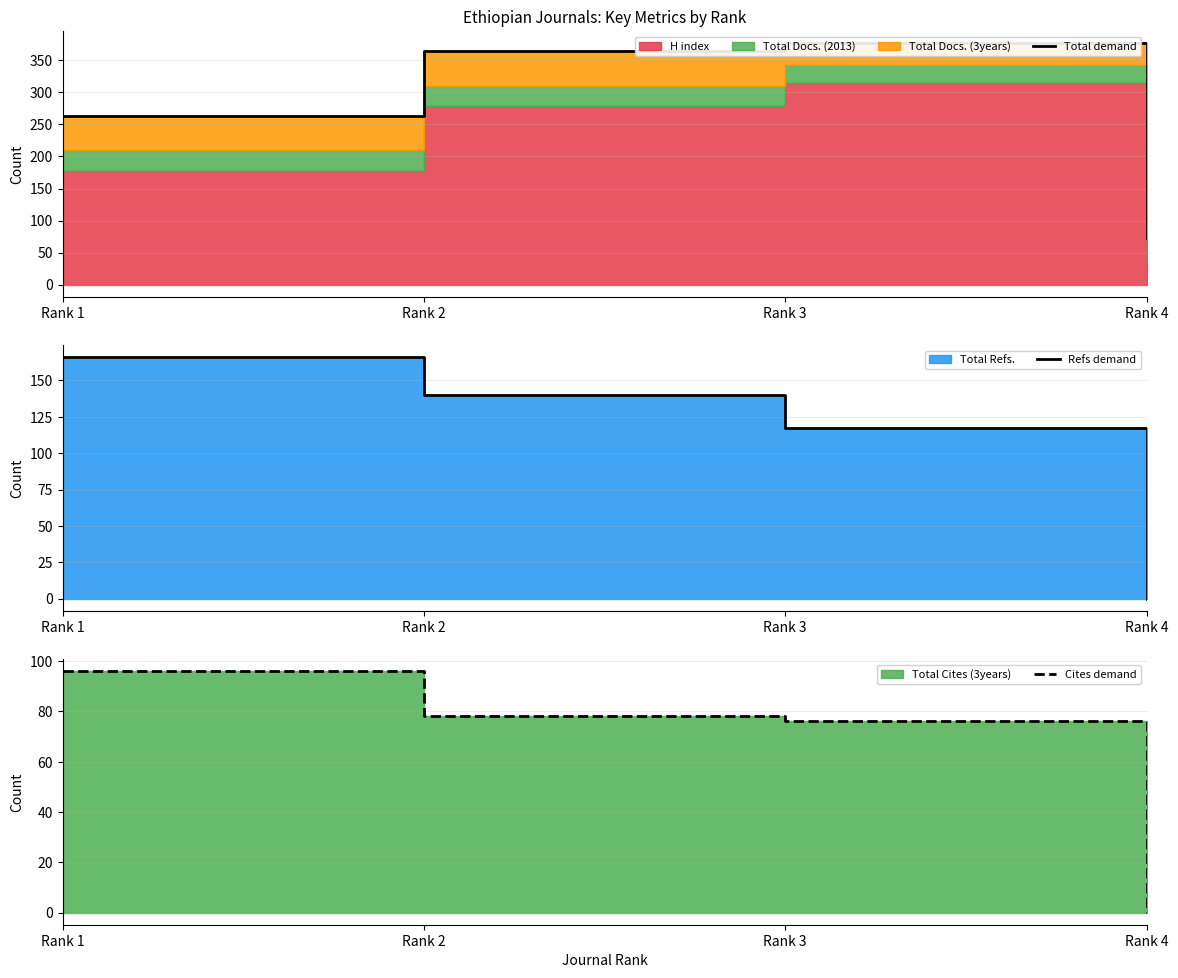

How many lines are shown in the chart?

3